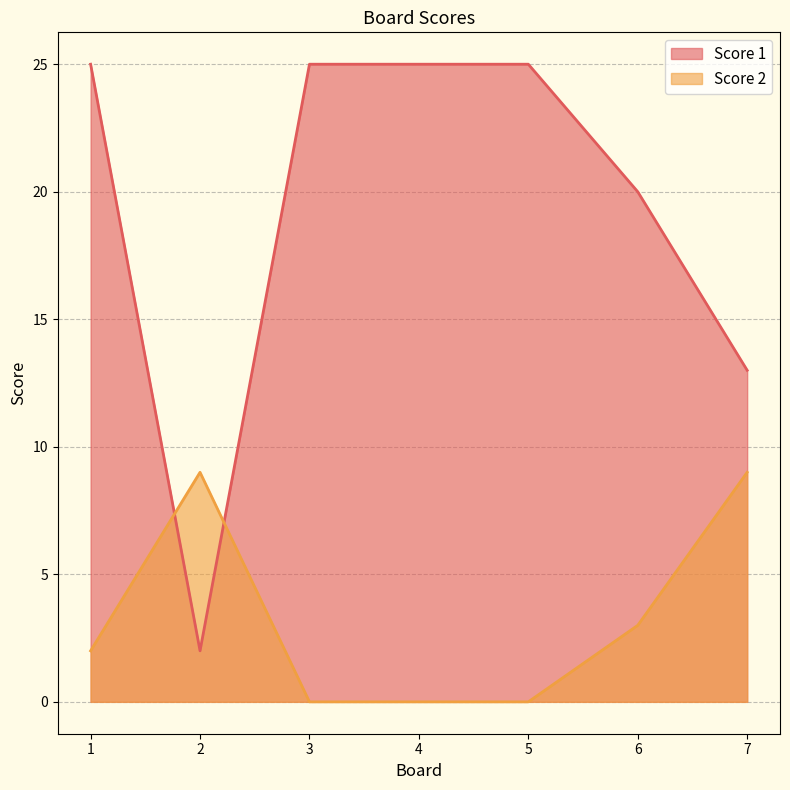

What is the difference between the maximum and minimum values in the Score 2 series?

9